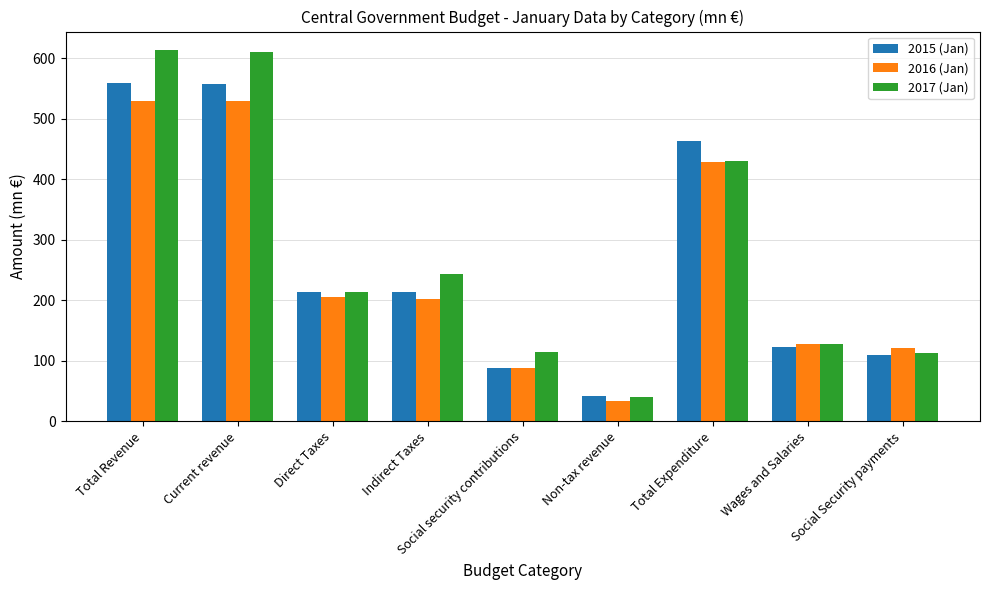

Count the number of data series in this chart.

3